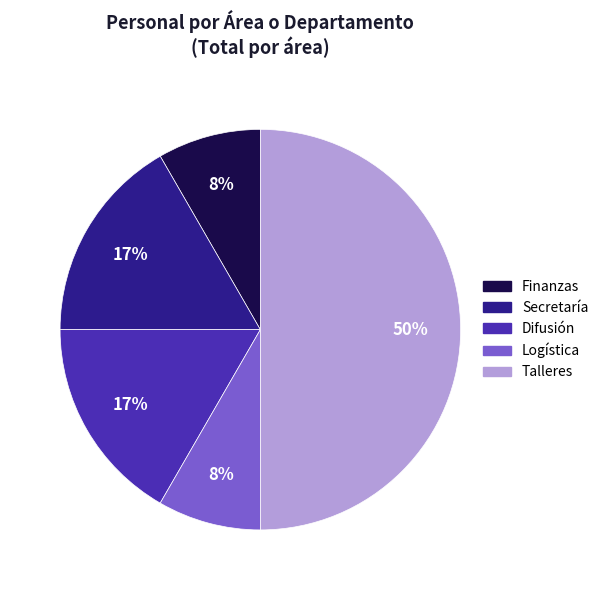

Approximately how many times larger is the value at Logística compared to Finanzas?

1.0